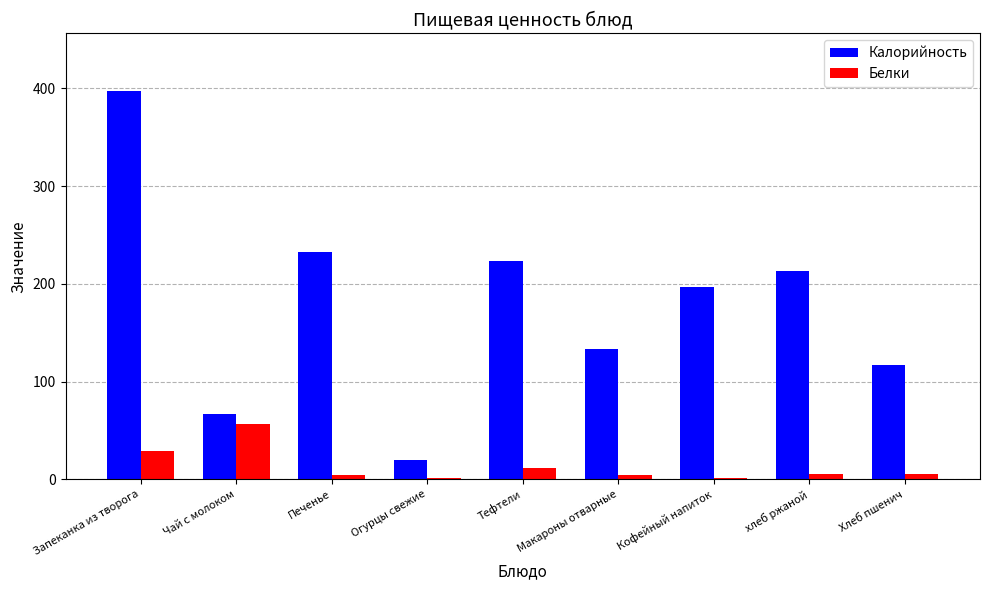

Is the value of Калорийность at Макароны отварные greater than the value of Белки at Запеканка из творога?

Yes